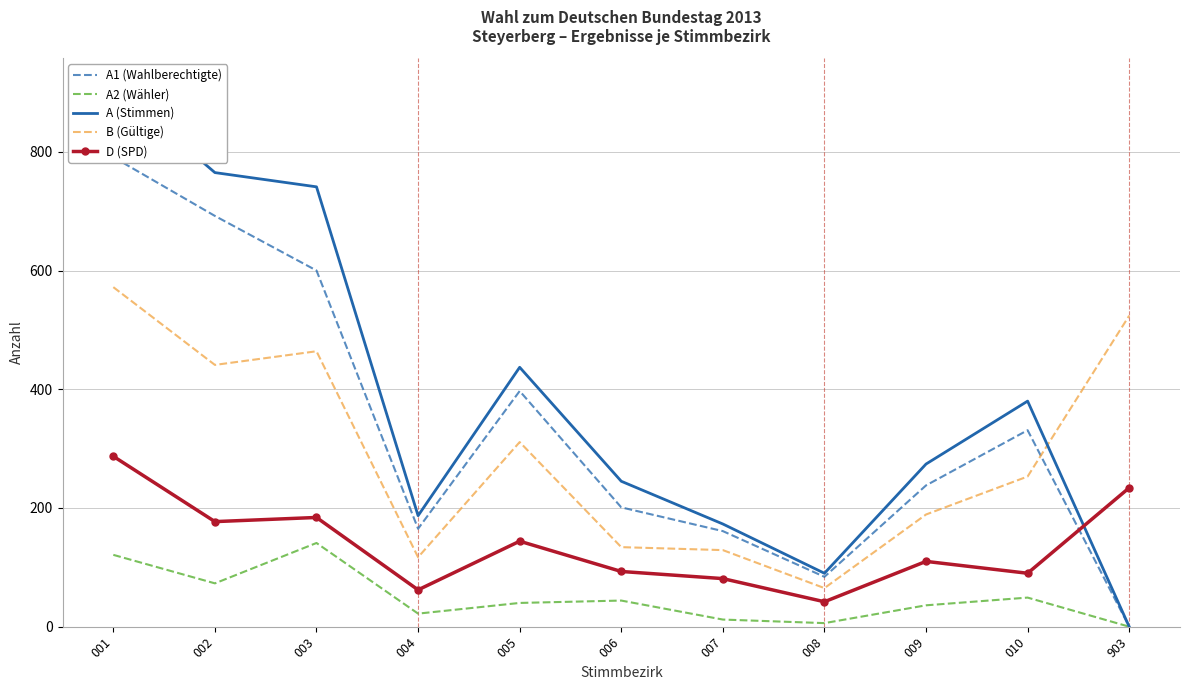

At which category is the sum across all series the highest?

001